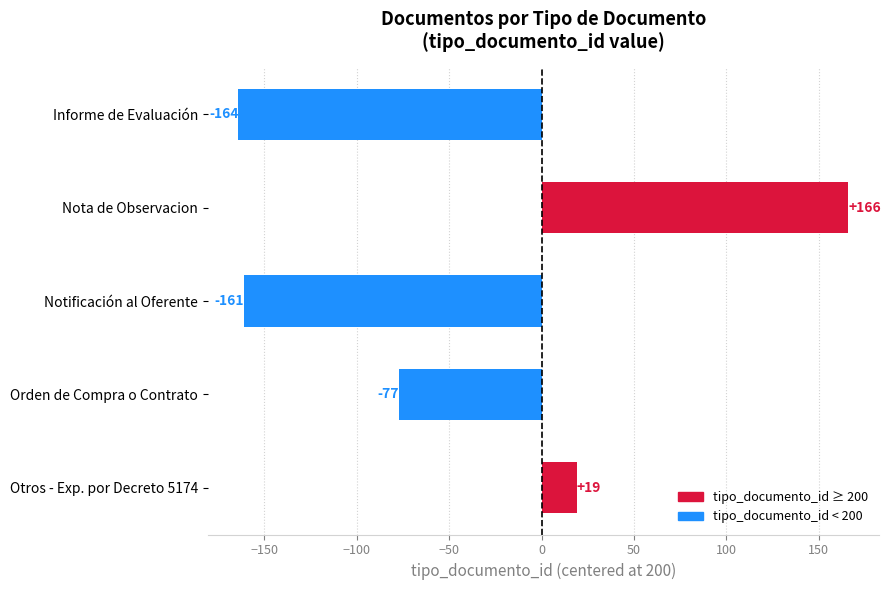

List the labels in order of value, smallest first.

Informe de Evaluación, Notificación al Oferente, Orden de Compra o Contrato, Otros - Exp. por Decreto 5174, Nota de Observacion